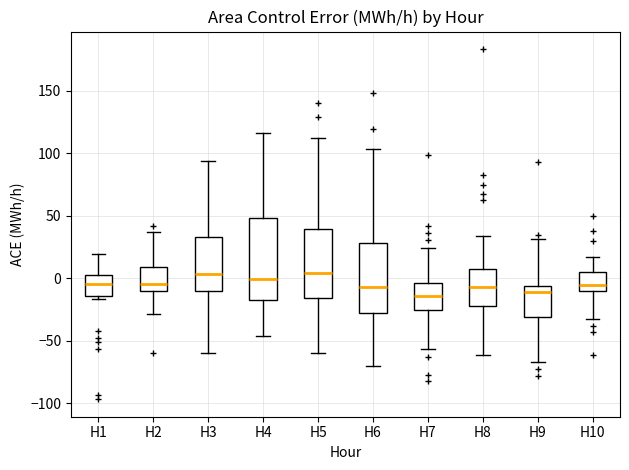

Where is the lower edge of the box for H2 on the y-axis? The values are not printed on the chart, so give them approximately, as read against the axis.

-10